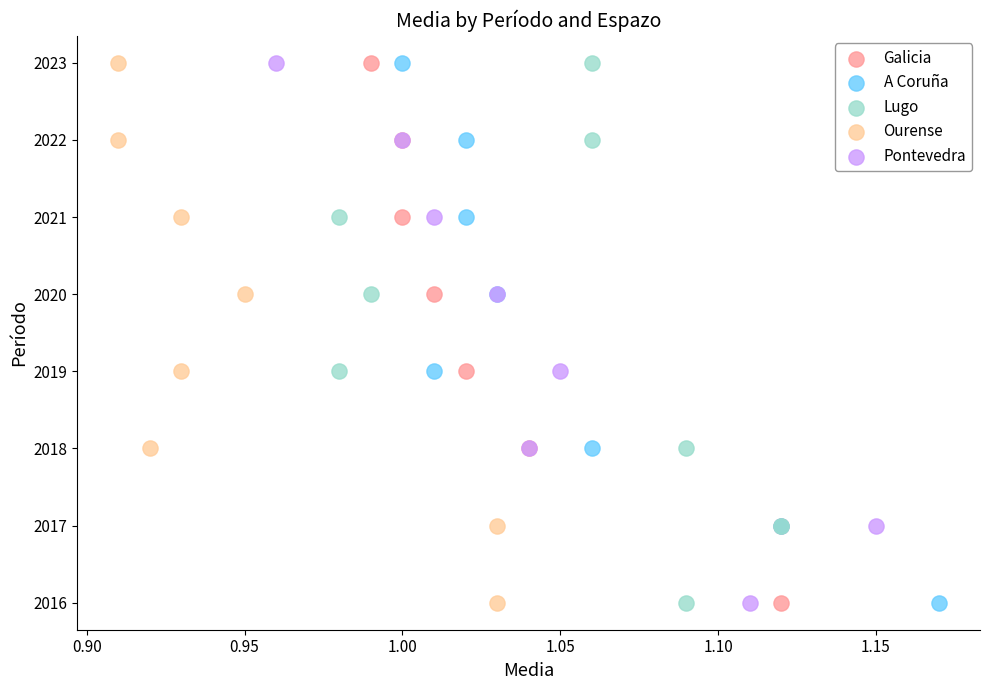

What are all the series names shown in the legend?

Galicia, A Coruña, Lugo, Ourense, Pontevedra